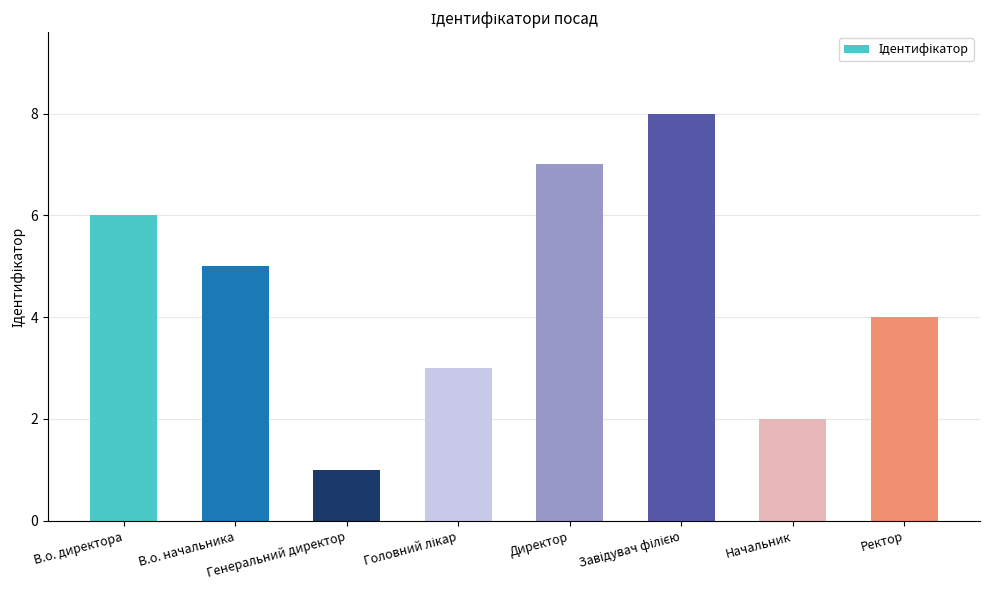

Where is the data nearest to the value 4?

Ректор